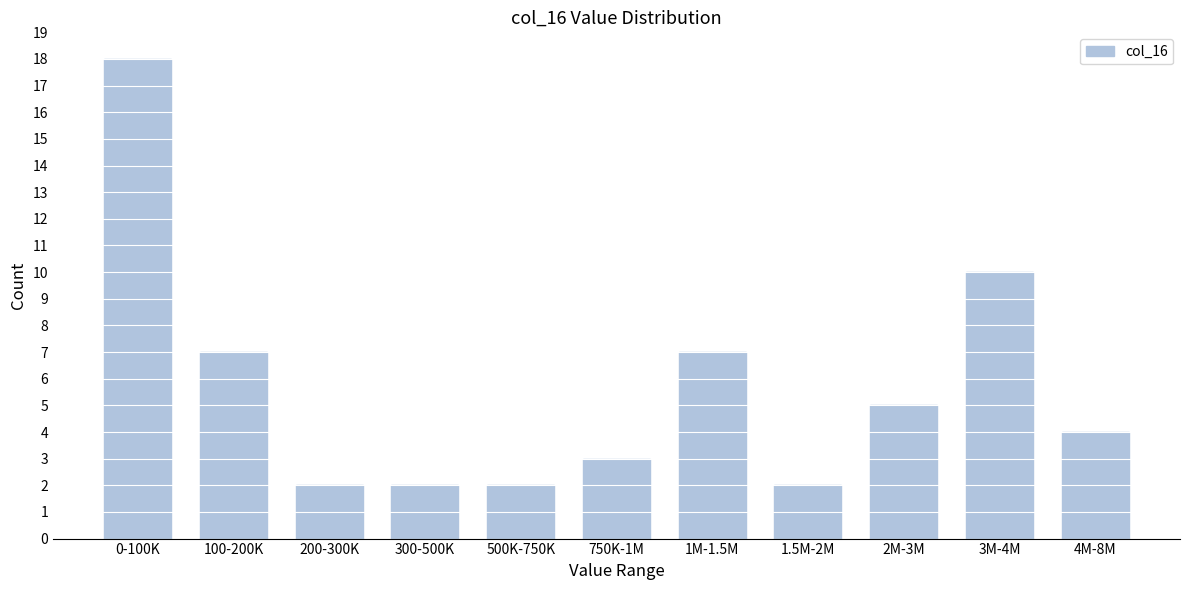

Reading right to left, extract all data points from this chart.

4	10	5	2	7	3	2	2	2	7	18